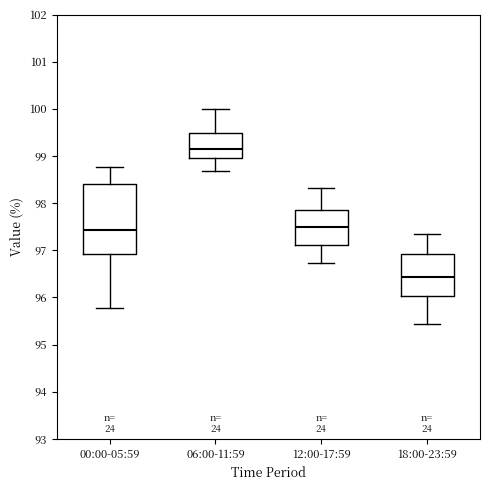

Where is the upper edge of the box for 12:00-17:59 on the y-axis? The values are not printed on the chart, so give them approximately, as read against the axis.

97.9